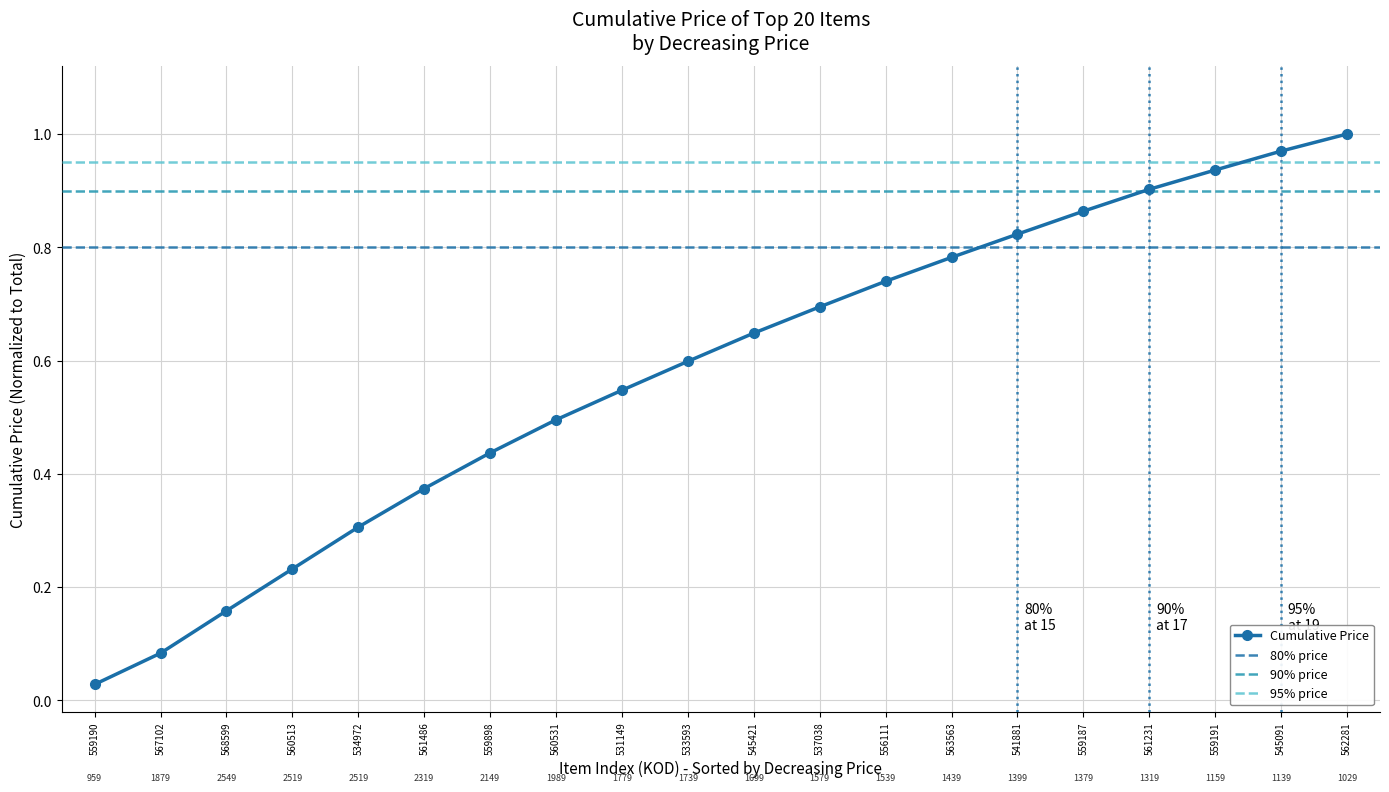

List the labels in order of value, largest first.

562281, 545091, 559191, 561231, 559187, 541881, 563563, 556111, 537038, 545421, 533593, 531149, 560531, 559898, 561486, 534972, 560513, 568599, 567102, 559190